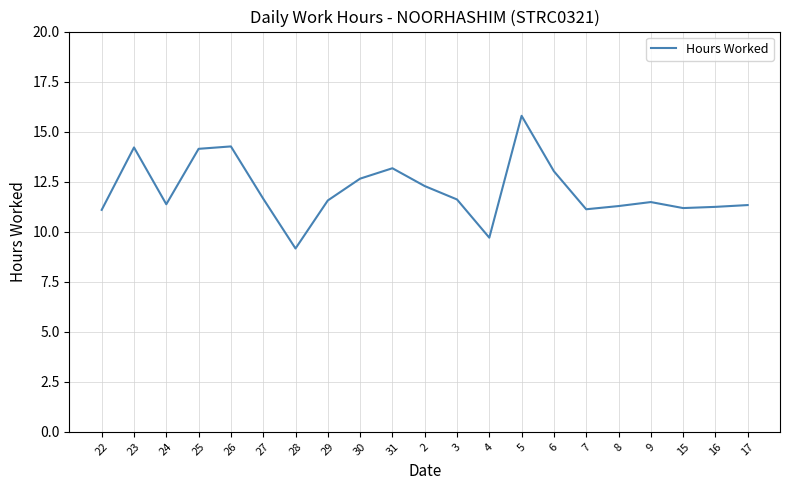

Which category has the highest value across all series?

5